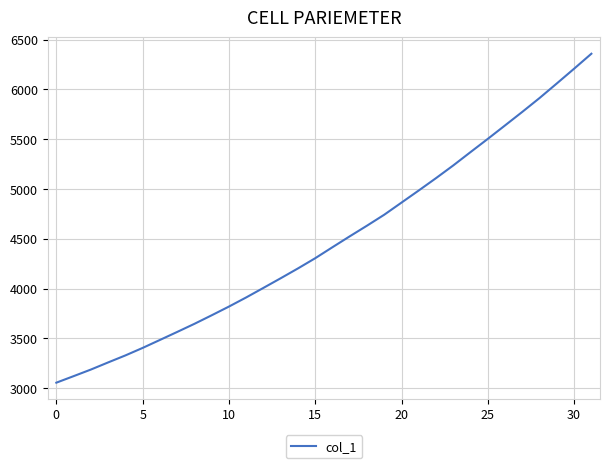

What is the greatest value displayed?

6357.8